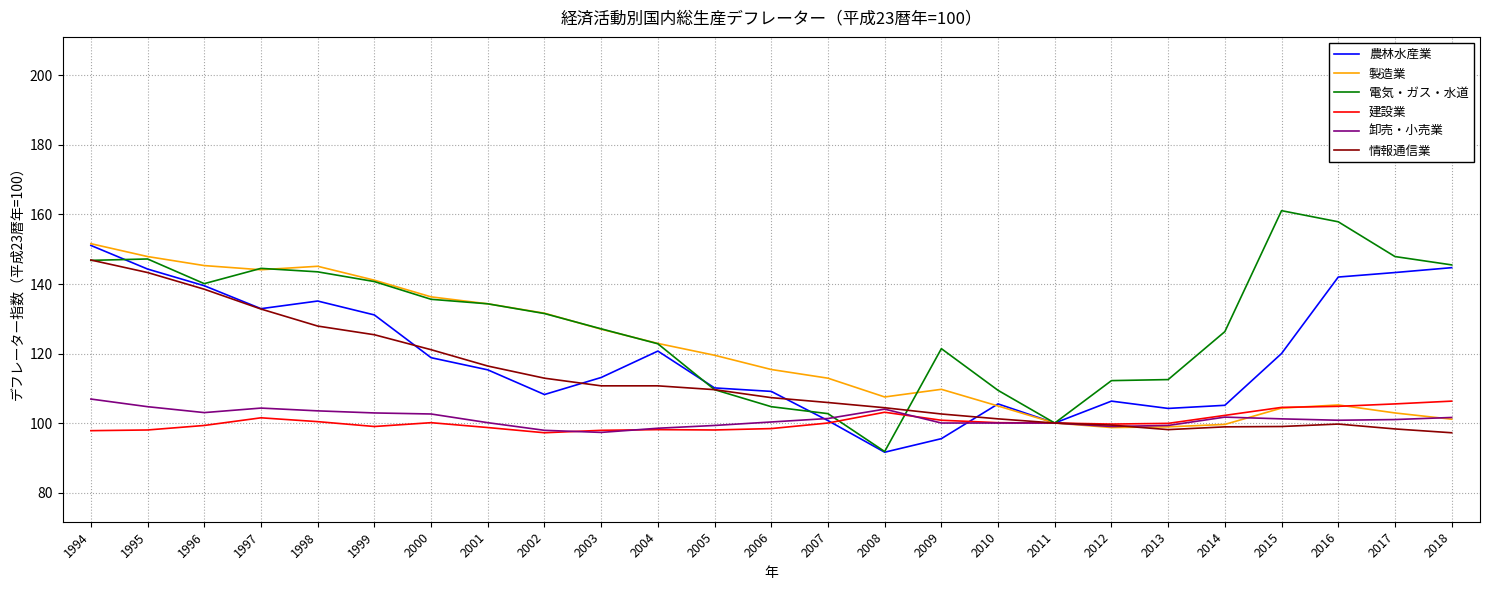

True or false: 情報通信業 has more than 0 points higher than both neighbors.

True